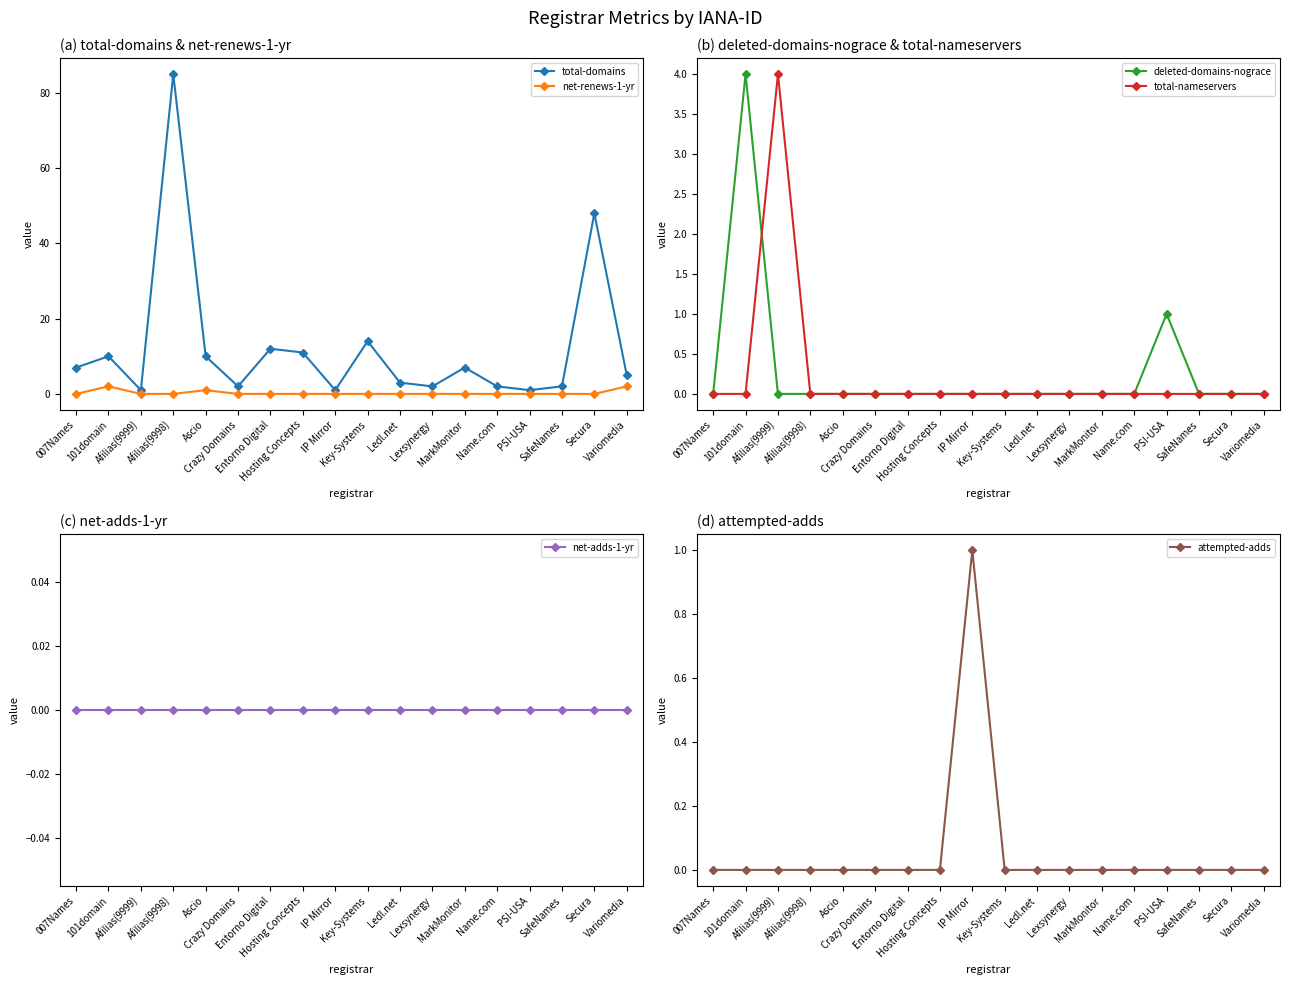

What is the greatest value displayed?

85